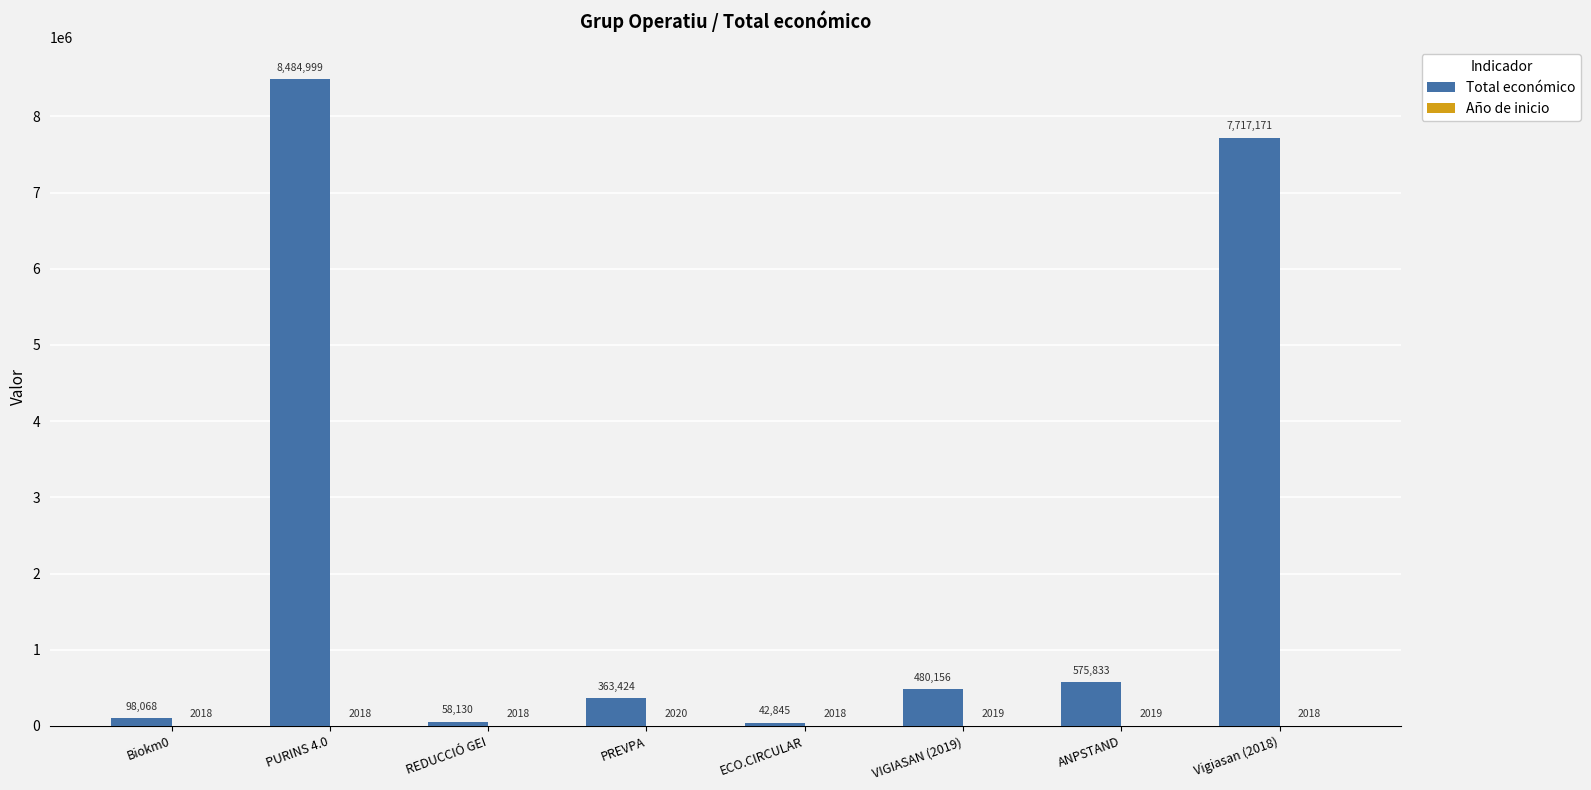

What is the sum of all Total económico values?

17820626